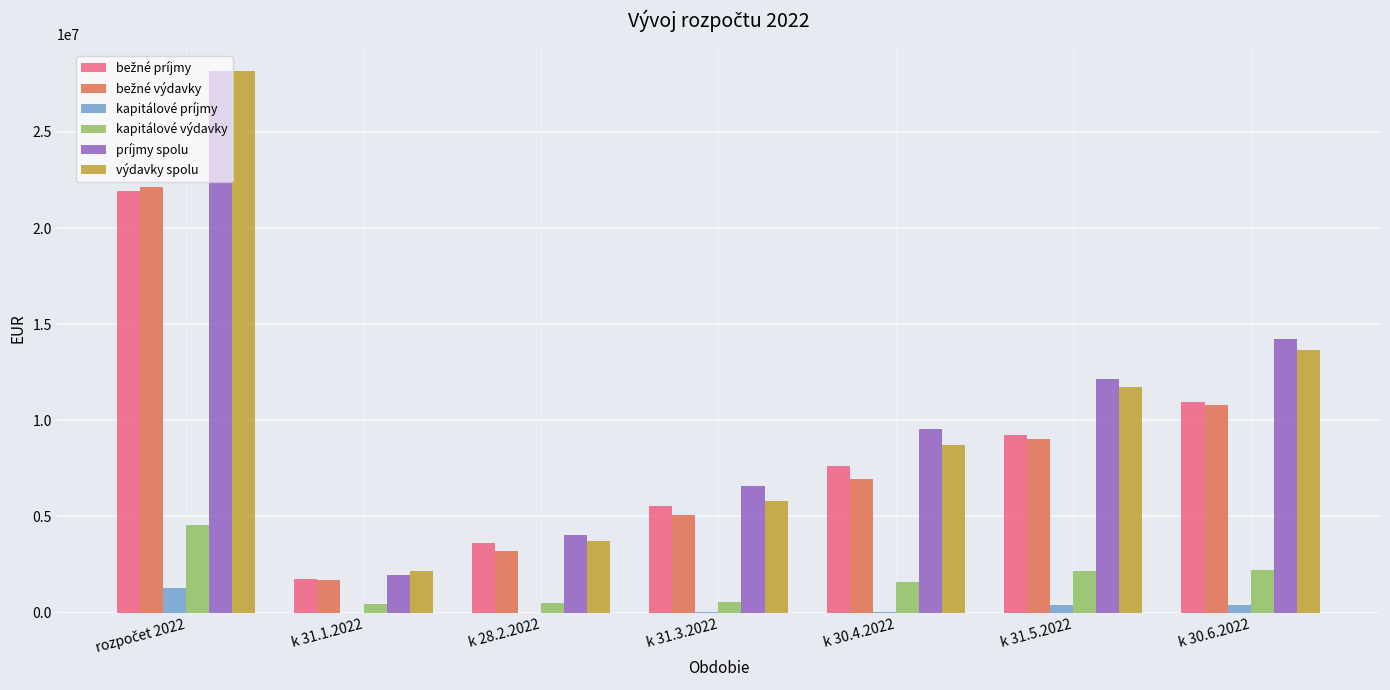

Are the bars grouped side by side (vs. stacked)?

Yes